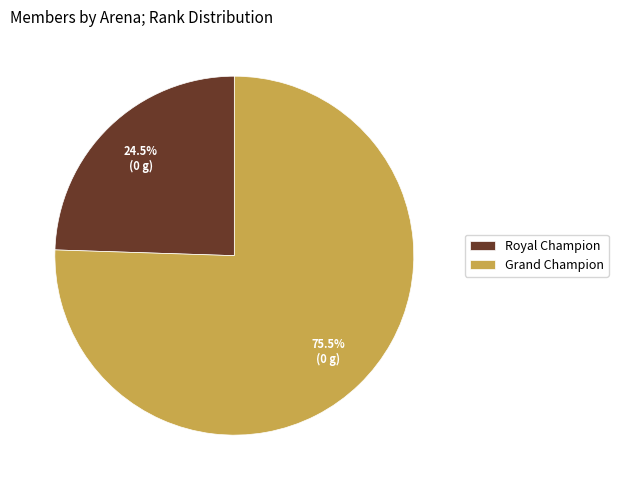

The Grand Champion slice represents 44% of the pie. True or false?

False